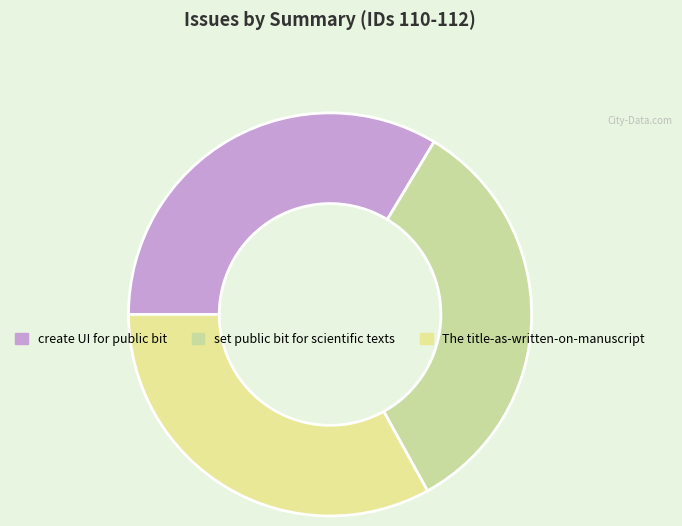

Is create UI for public bit the majority of the pie?

No